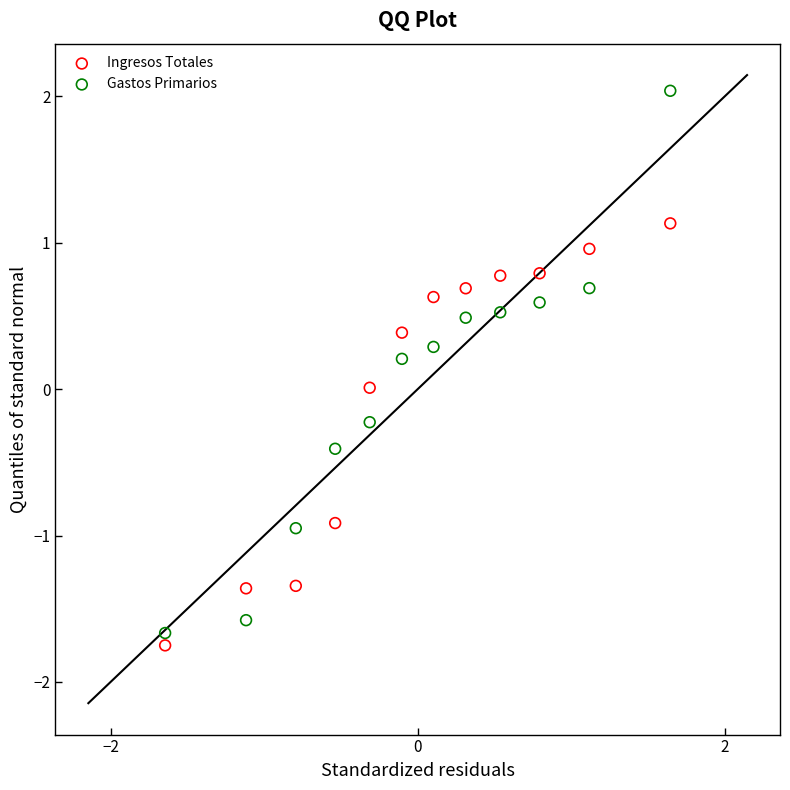

What are all the series names shown in the legend?

Ingresos Totales, Gastos Primarios